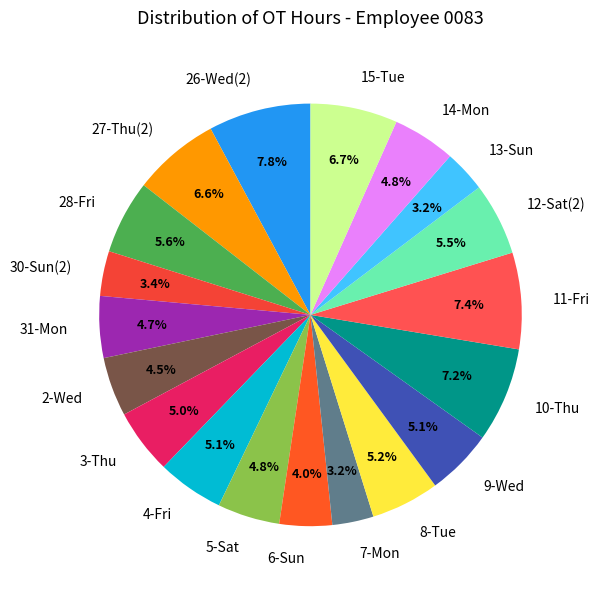

What portion of the pie excludes 4-Fri?

94.9%